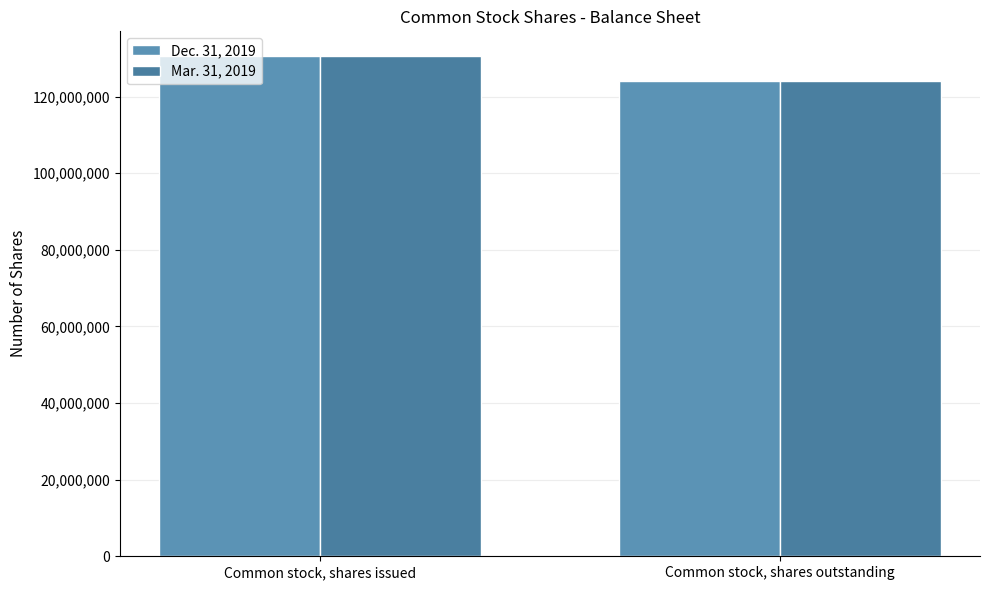

How many bars are there in total?

4